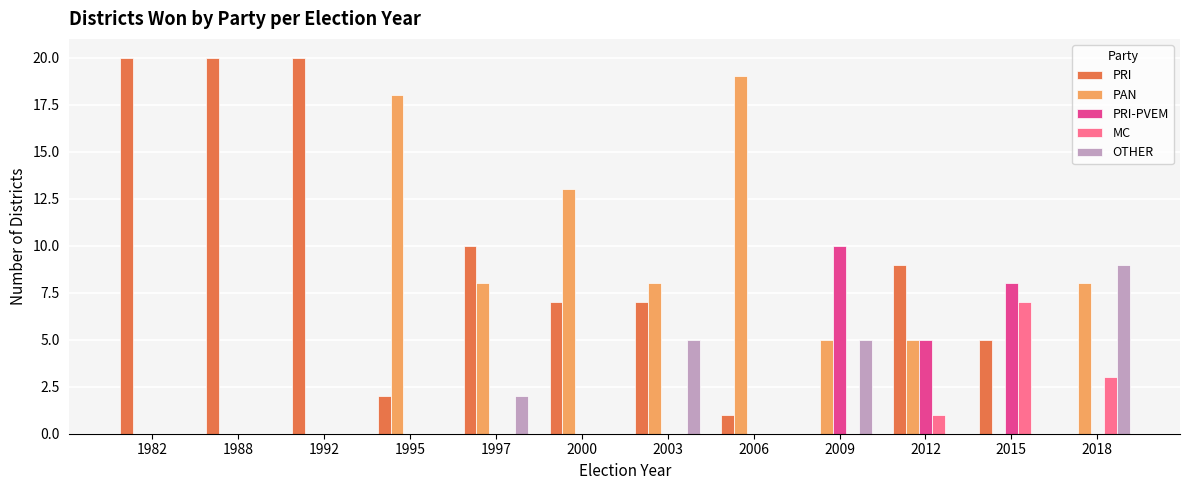

What is the average value of the MC series?

1